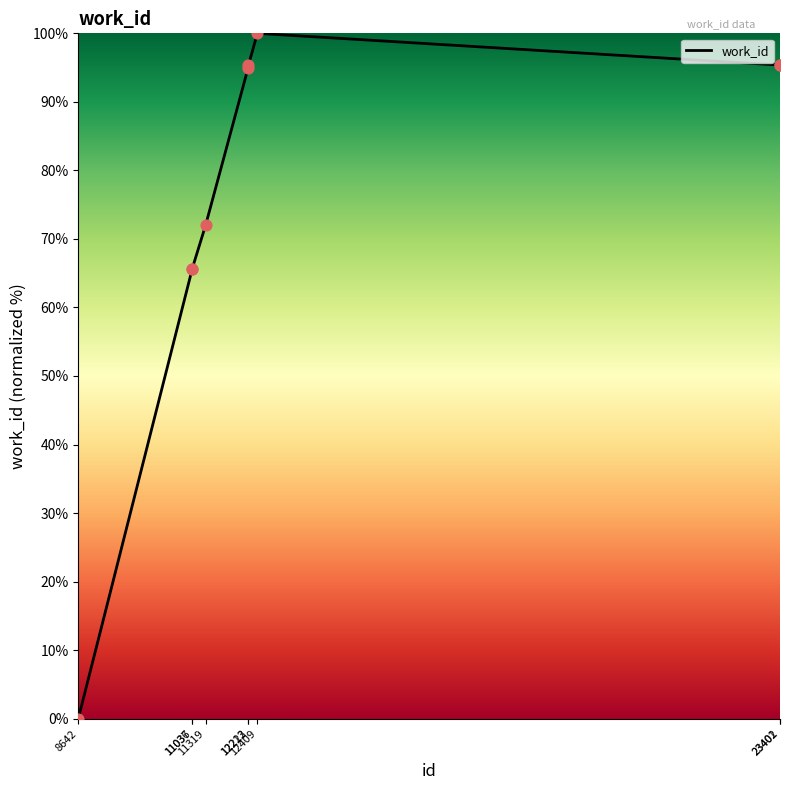

What is the change in value from 12213 to 12409?

+5.1